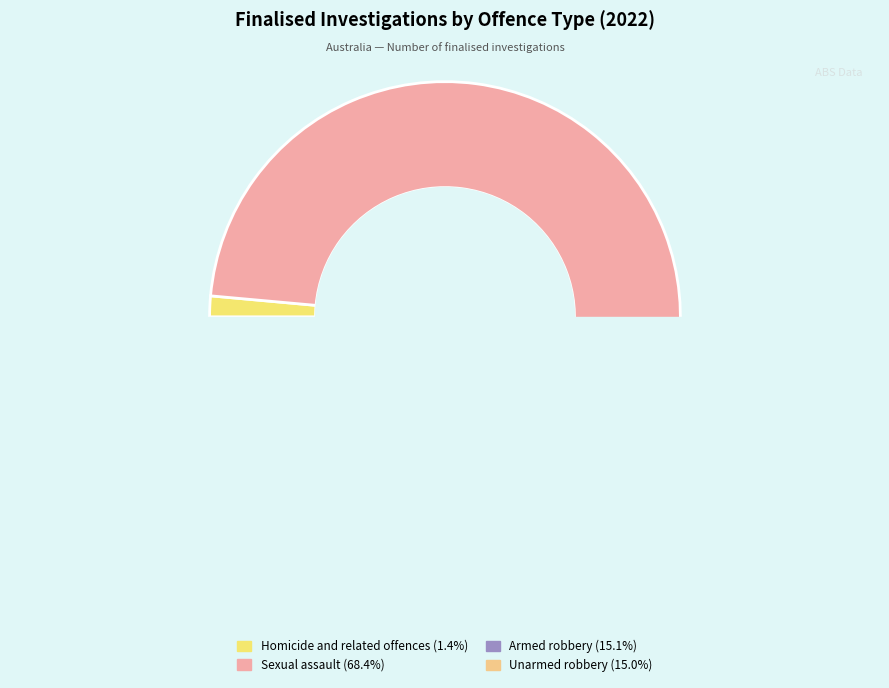

Which category has the biggest portion of the pie?

Sexual assault